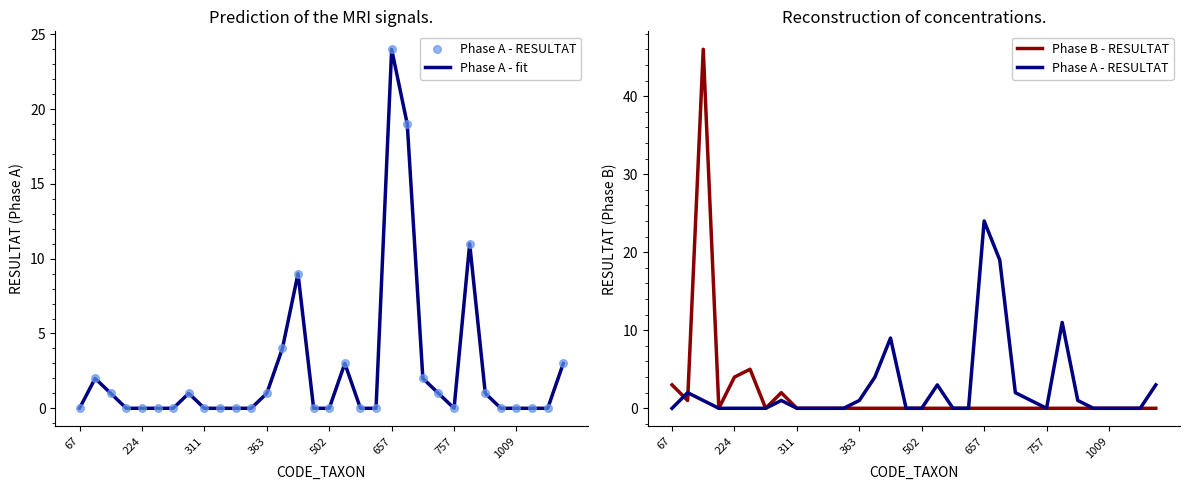

Is the value of Phase A - fit at 8 greater than the value of Phase B - RESULTAT at 25?

No